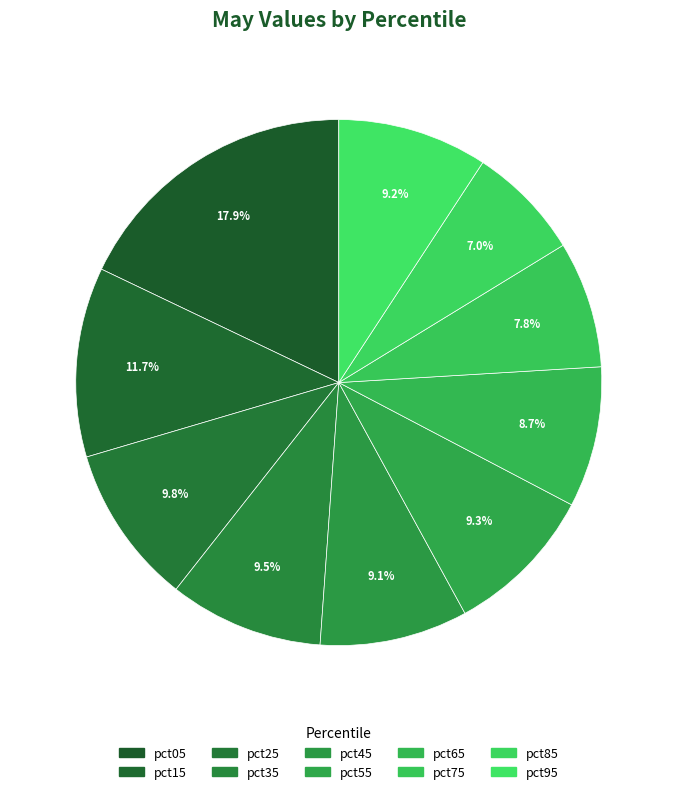

How many slices are in this pie chart?

10